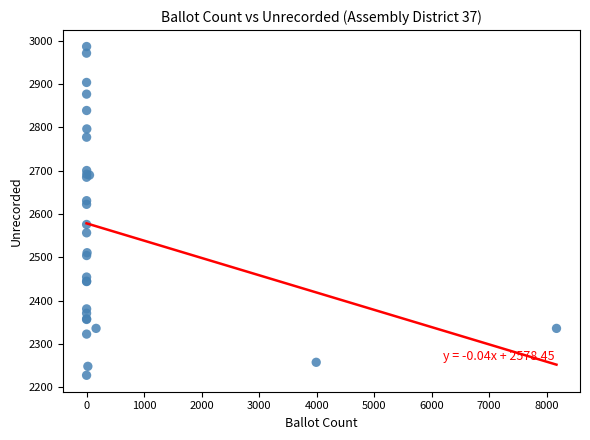

What Y value in the scatter plot is closest to 2607?

2622.4